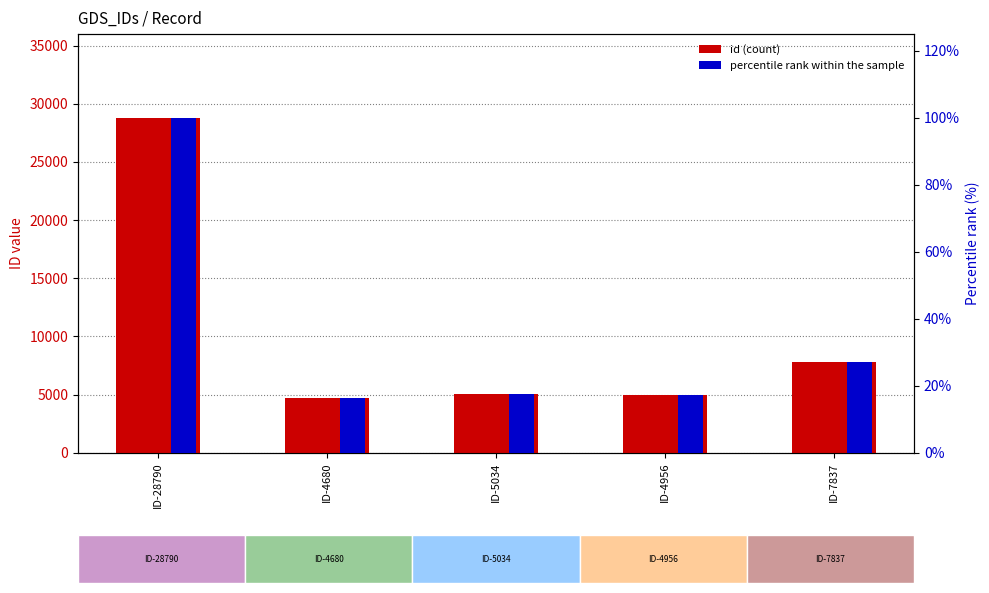

The id (count) series shows 5034.0 at ID-5034. True or false?

True